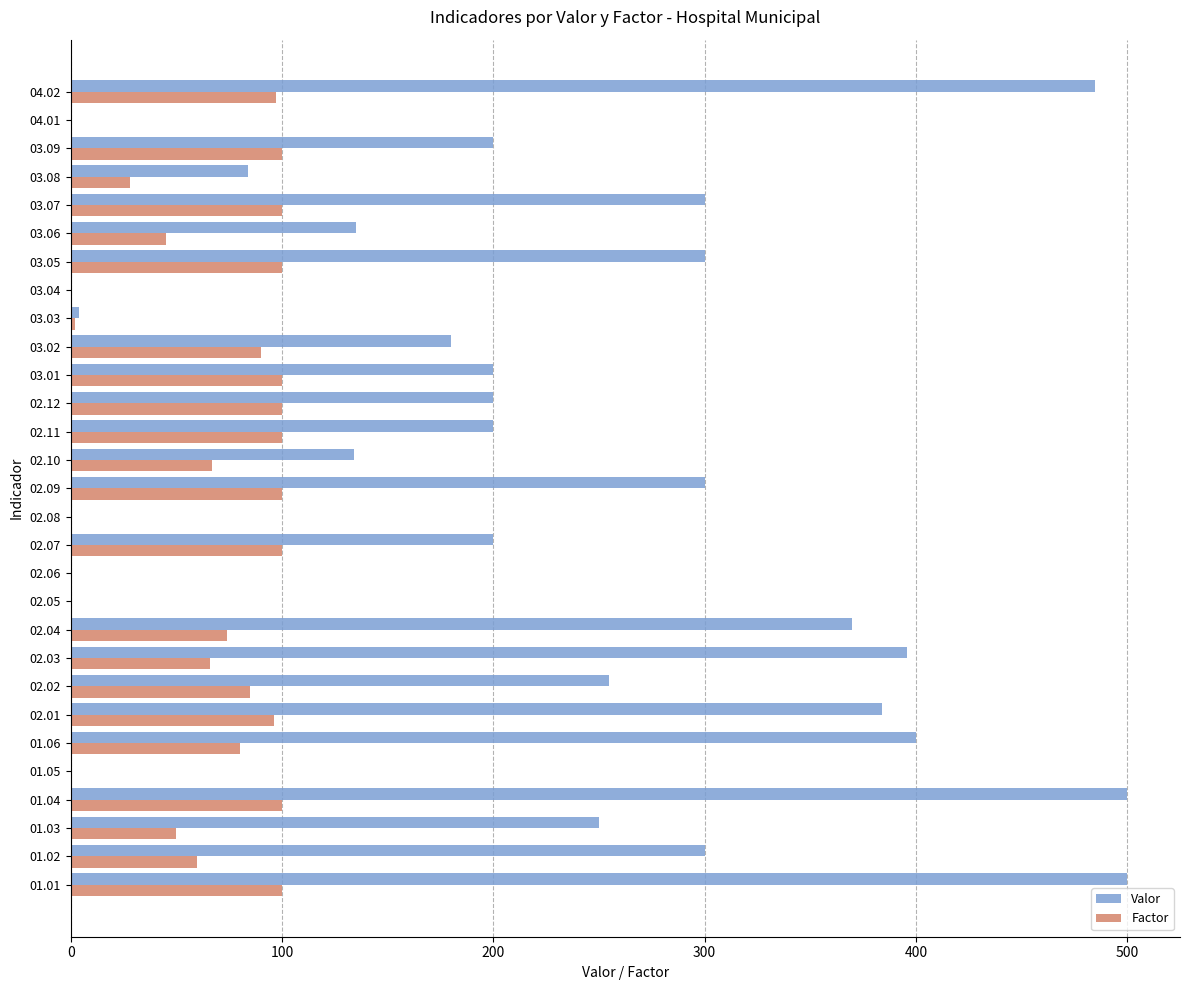

The value of Valor at 01.04 is 227. True or false?

False